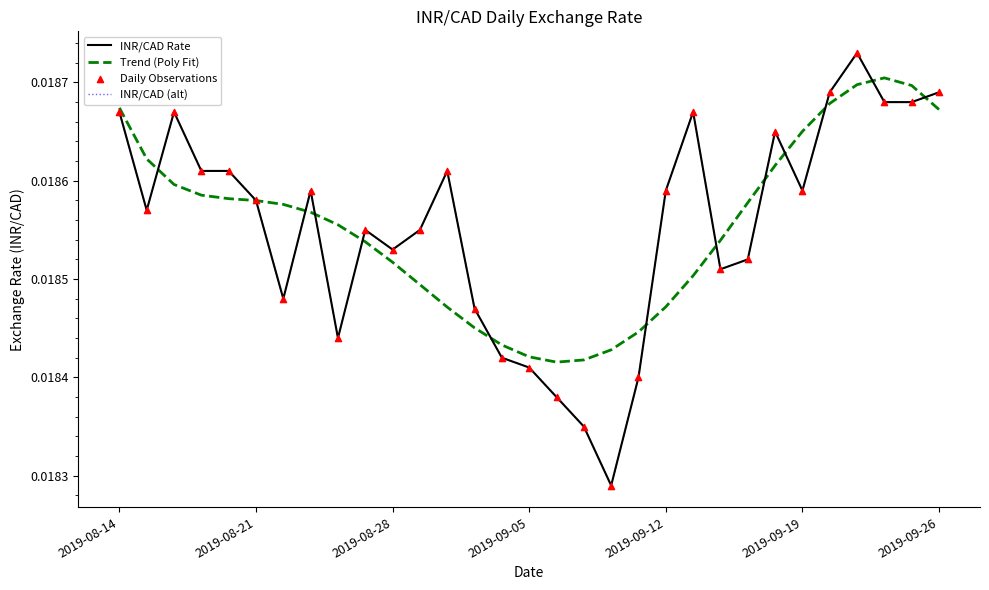

Is this an area chart (filled region under the line)?

No